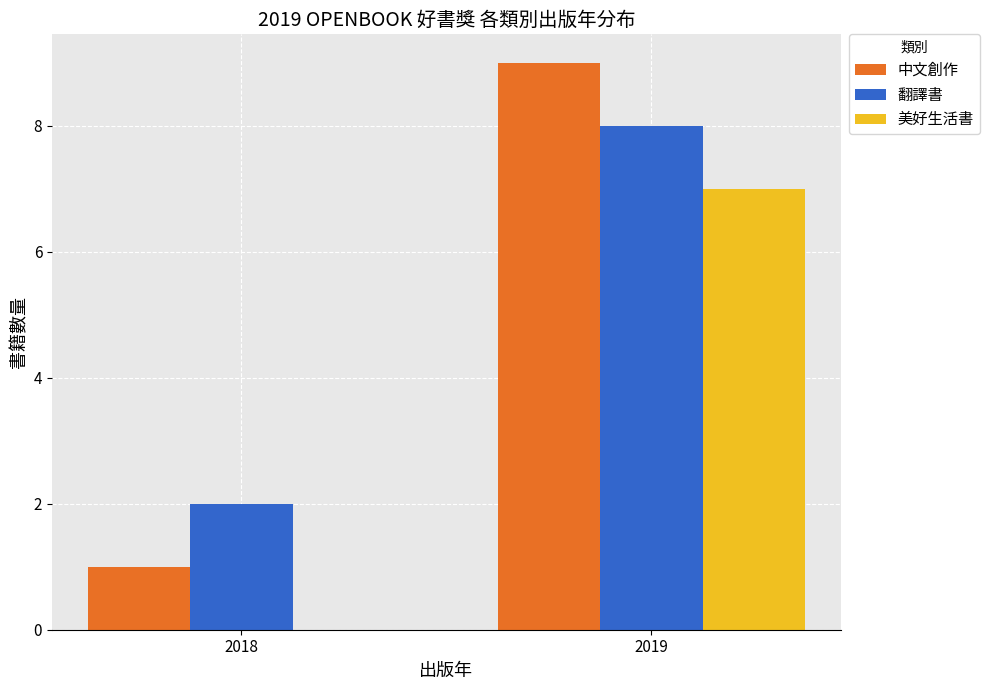

Which series has the largest range (max minus min)?

中文創作